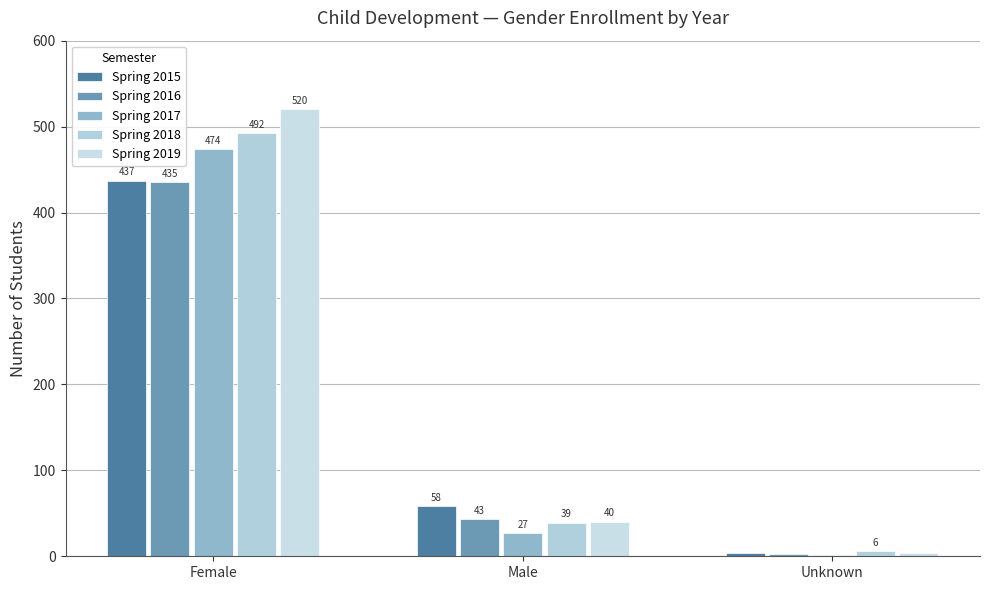

The Spring 2017 series shows 474 at Female. True or false?

True